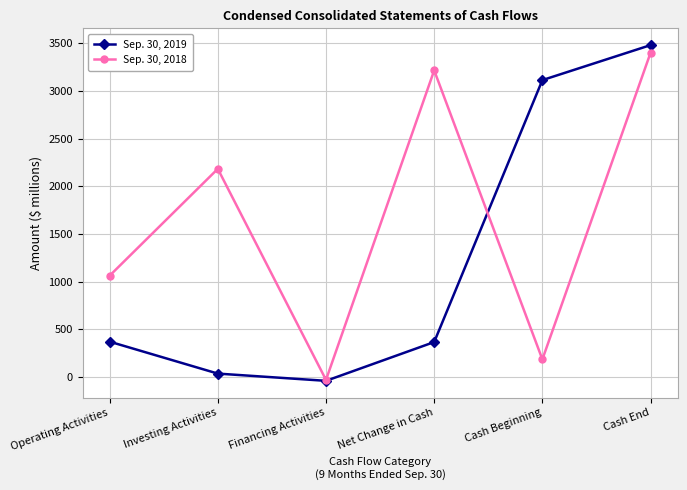

Count the number of categories in the chart.

6